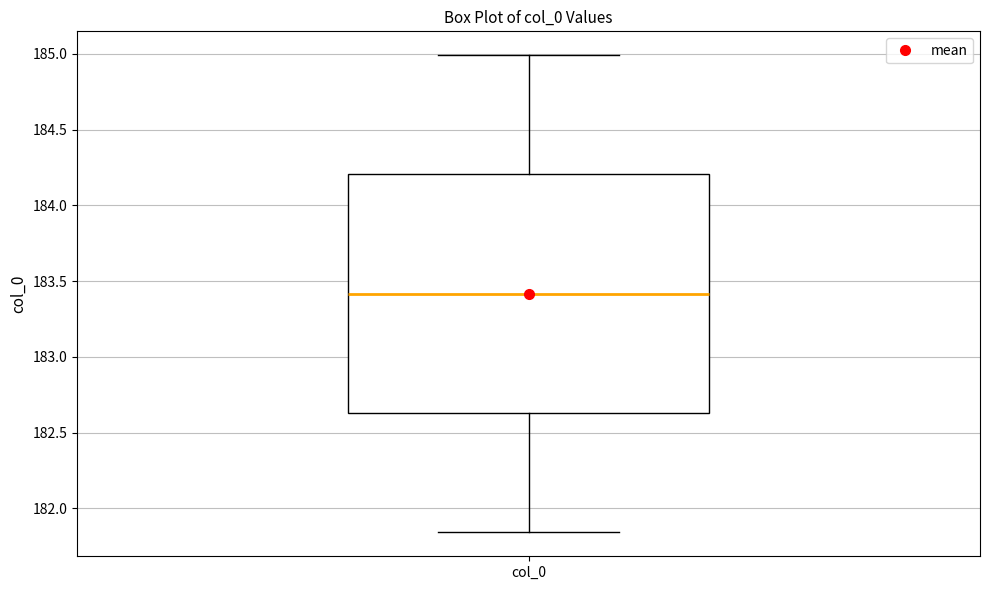

Where does the median line of the box for col_0 sit on the y-axis? The values are not printed on the chart, so give them approximately, as read against the axis.

183.40